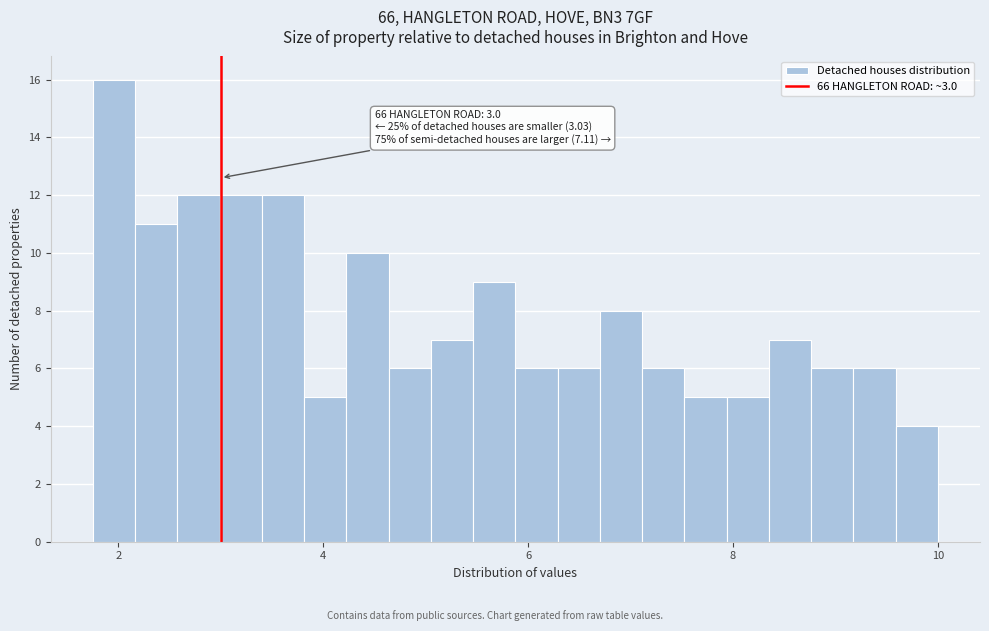

Read against the x-axis, roughly where is the centre of the tallest bar?

2.0